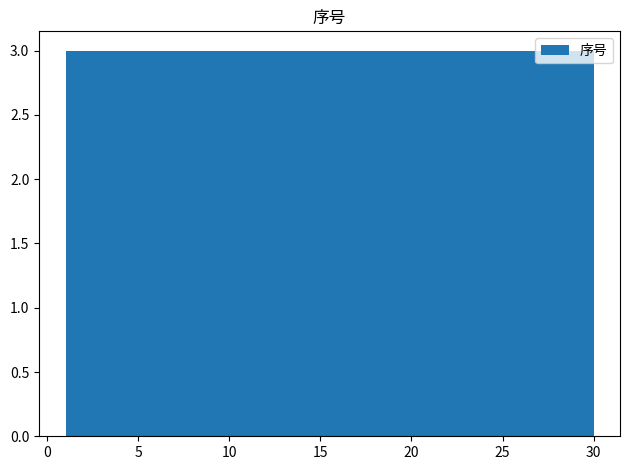

What is the height of the bar covering 27.1 to 30.0 on the x-axis? Neither the bar edges nor the heights are printed on the chart, so give them approximately, as read against the axes.

3